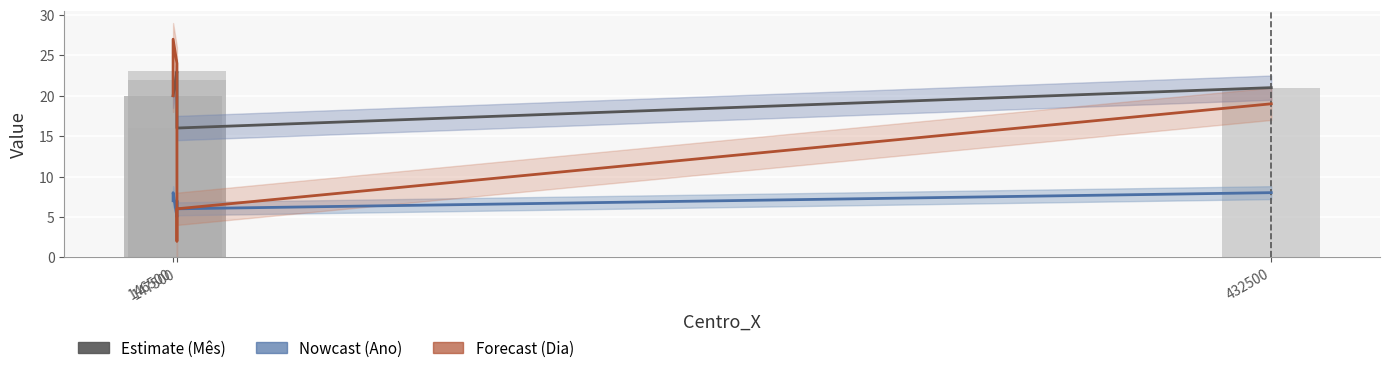

What position from the left is 146500?

1